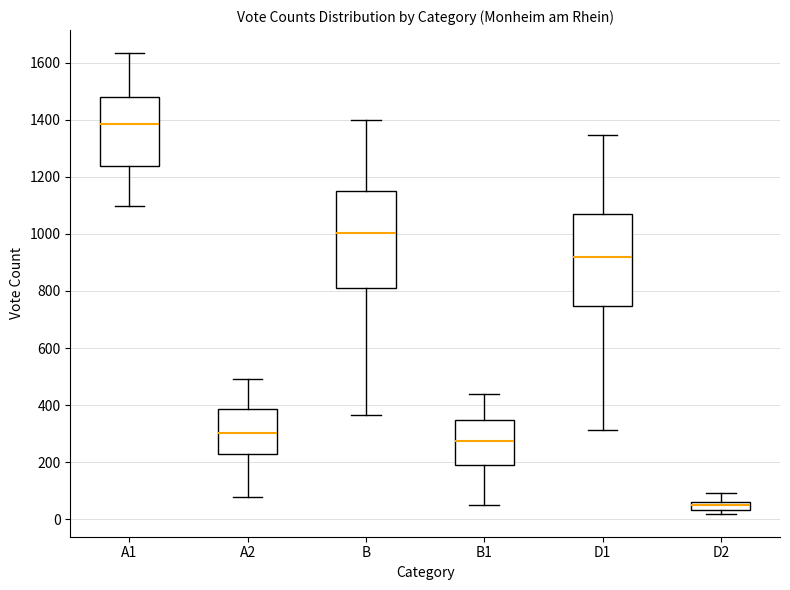

Which box is the tallest, from its lower edge to its upper edge?

B